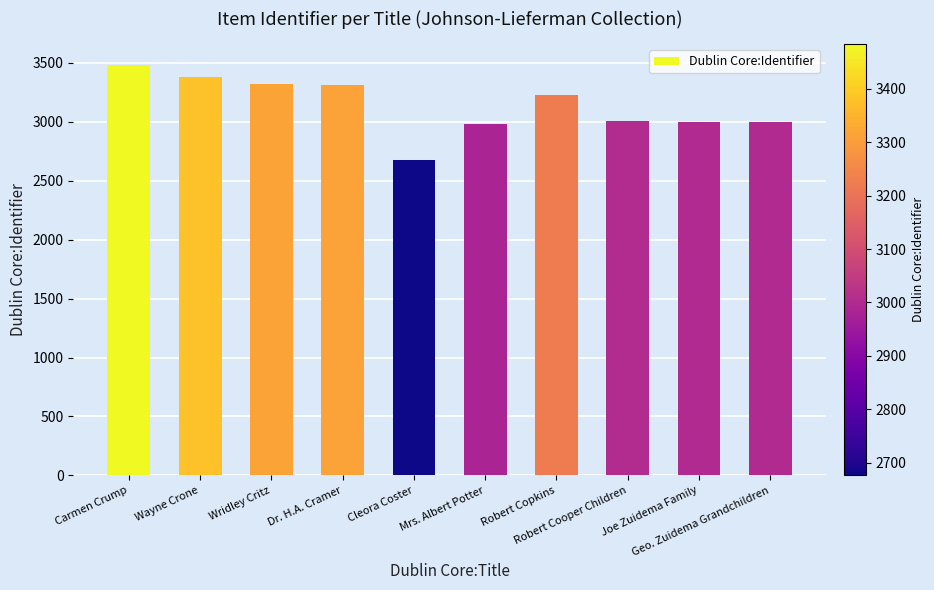

Approximately how many times larger is the value at Robert Copkins compared to Wridley Critz?

1.0